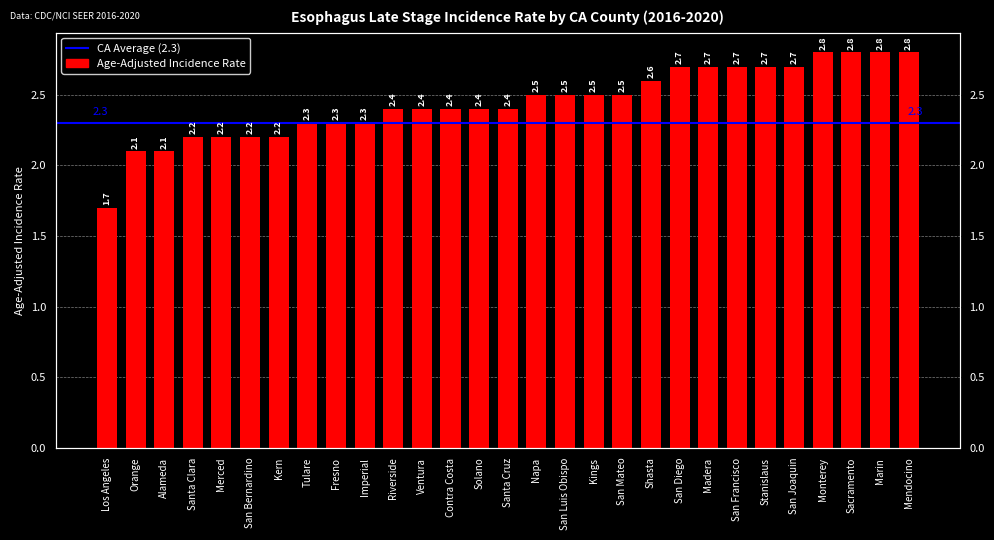

What is the smallest value displayed?

1.7